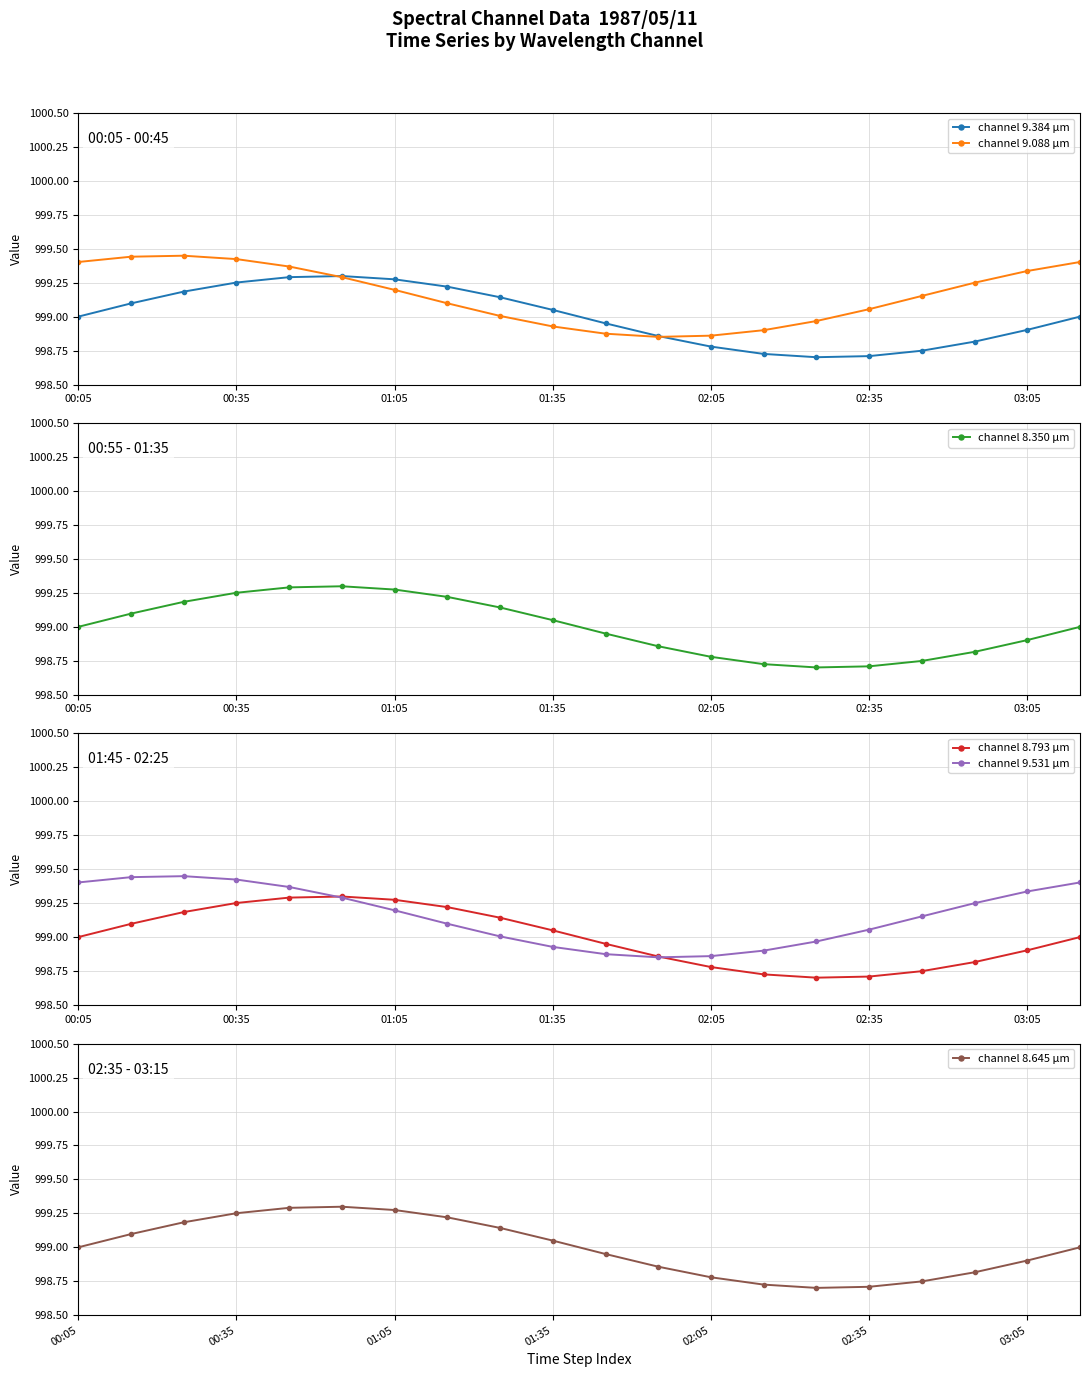

What is the minimum value for channel 8.645 µm?

998.7